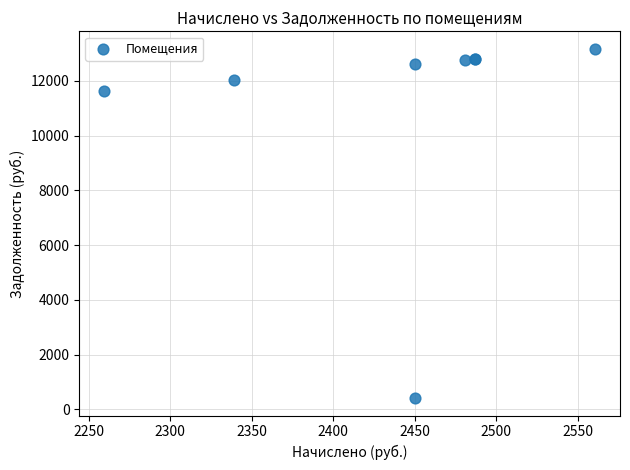

What Y value in the scatter plot is closest to 6792?

11624.3